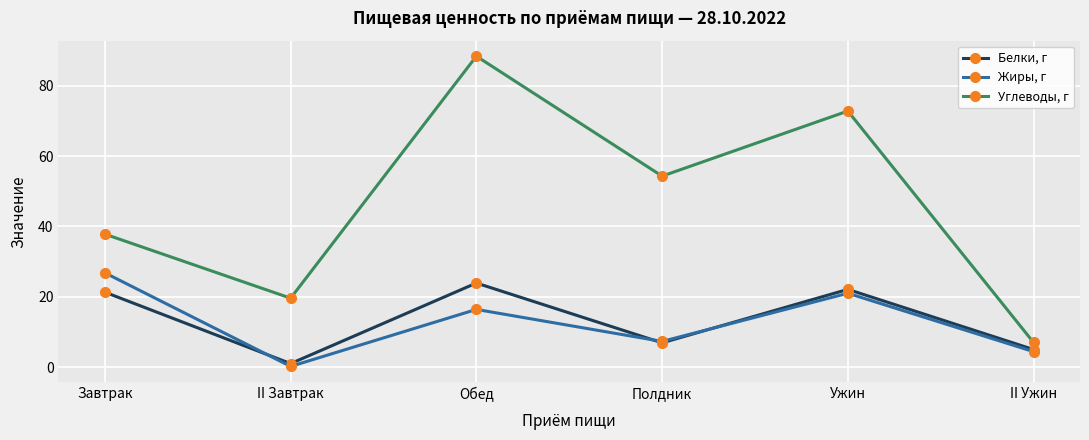

True or false: Жиры, г and Углеводы, г intersect in this chart.

False